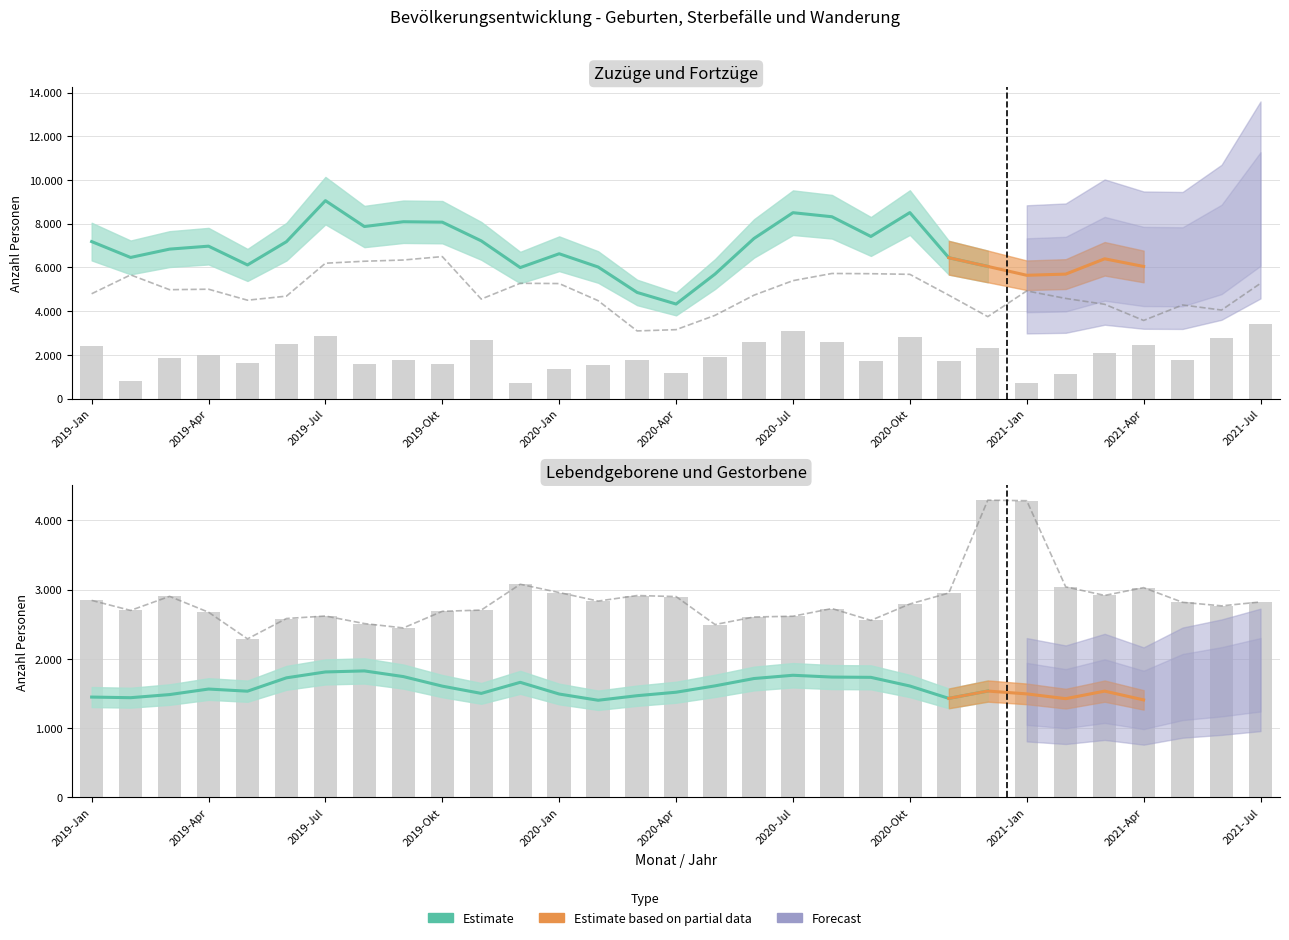

What is the lowest value of the Gestorbene series?

2288